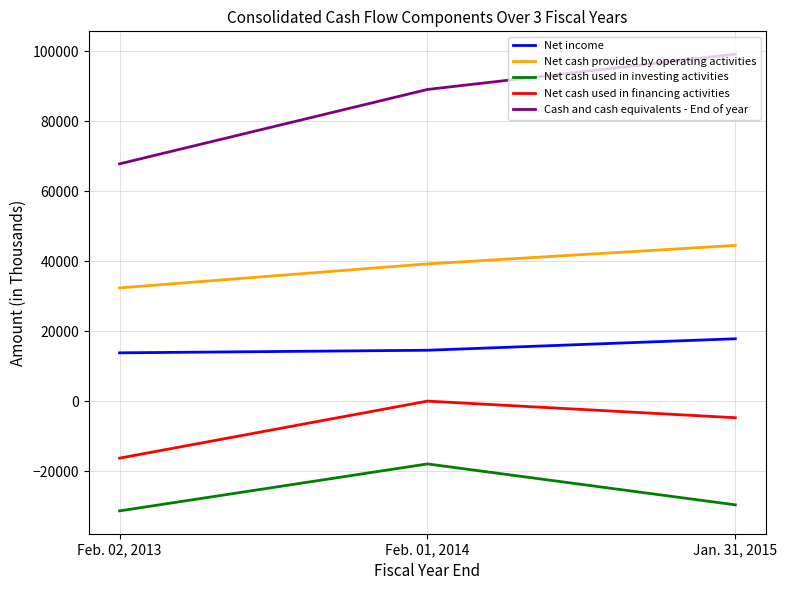

True or false: Net cash used in investing activities has a value of -31373 at Feb. 02, 2013.

True